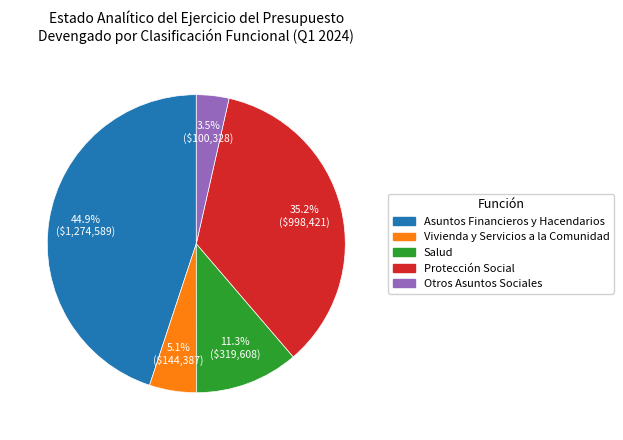

What is the ratio of the value at Asuntos Financieros y Hacendarios to the value at Protección Social?

1.3